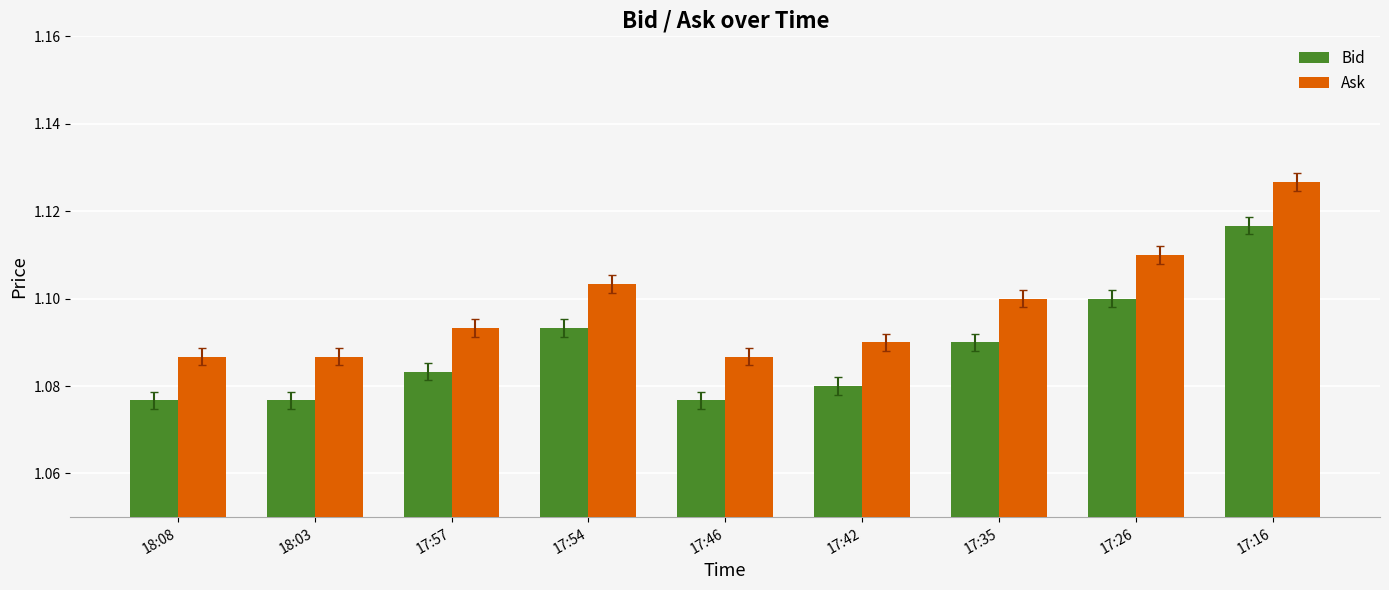

What is the sum of the Bid values at 17:54 and 17:46?

2.2